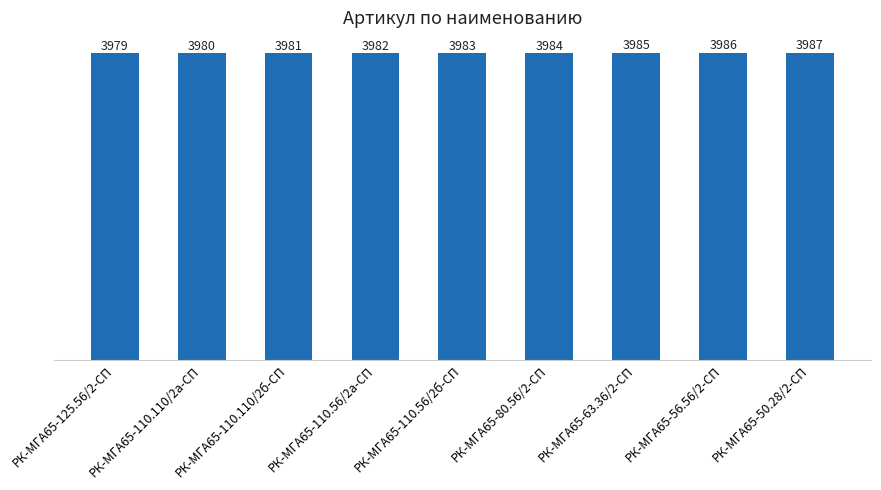

Between РК-МГА65-110.110/2б-СП and РК-МГА65-50.28/2-СП, which is larger?

РК-МГА65-50.28/2-СП